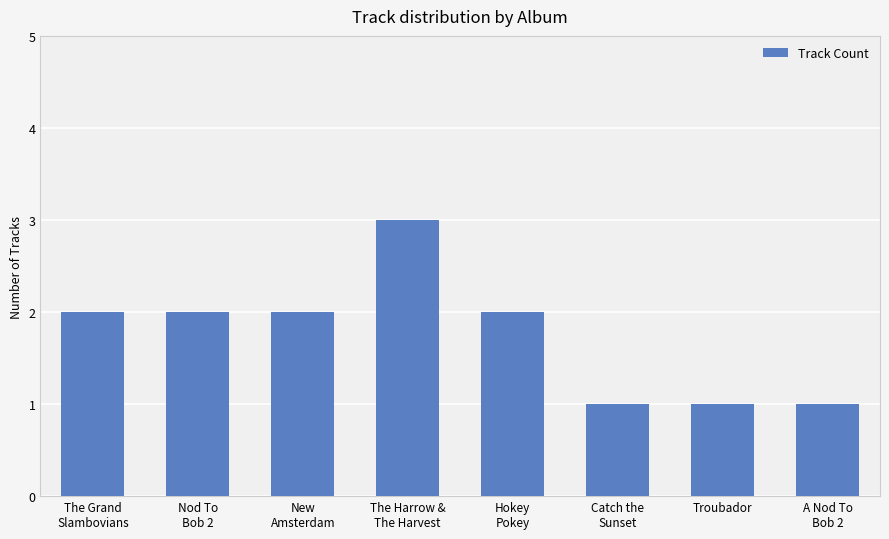

Reading left to right, transcribe all the data shown in this chart.

2	2	2	3	2	1	1	1